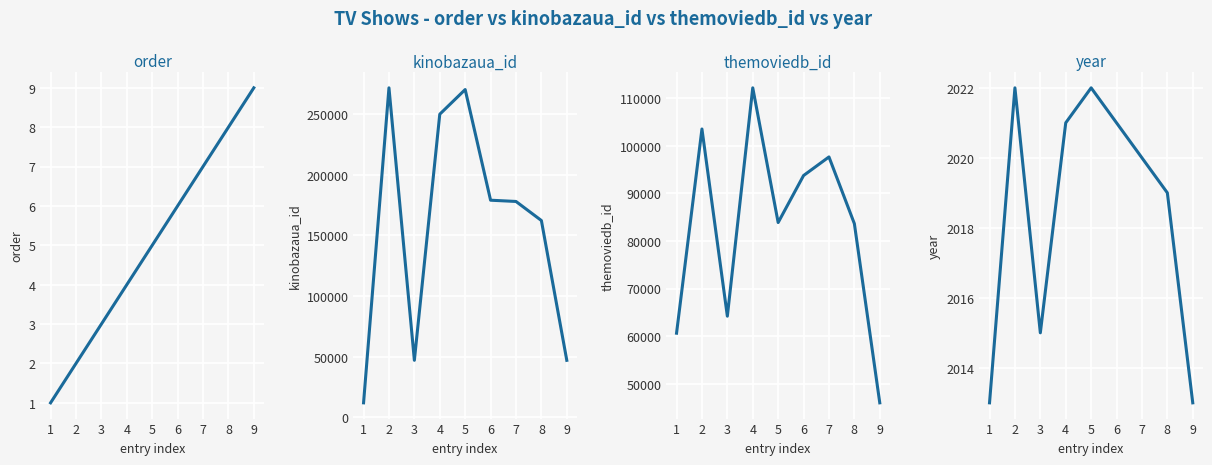

At which category does themoviedb_id reach its first local valley?

3